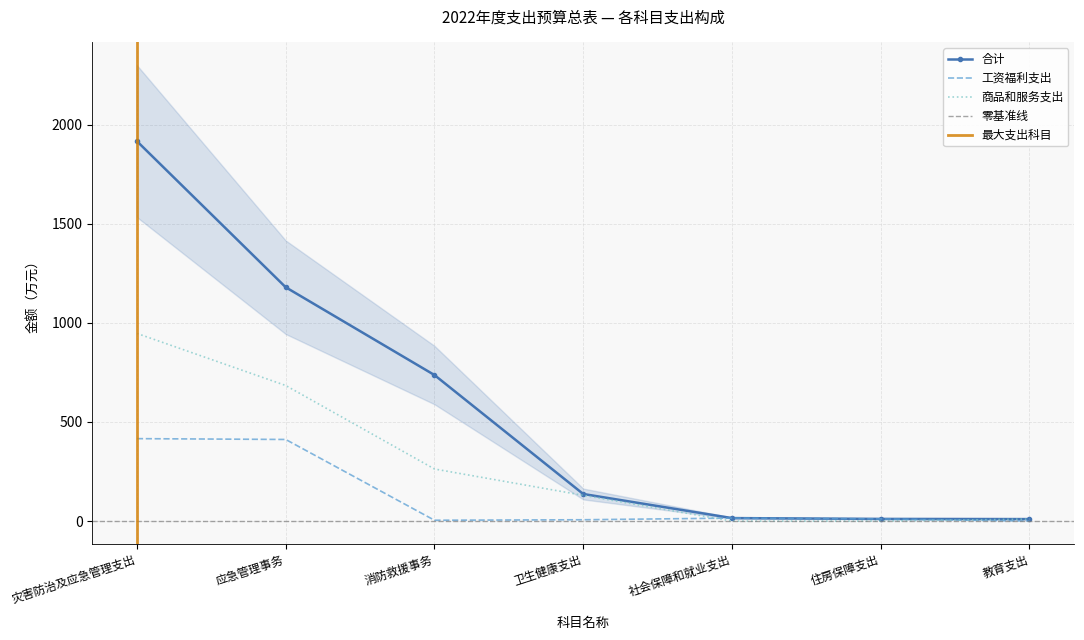

Which has a higher value, 住房保障支出 or 应急管理事务?

应急管理事务